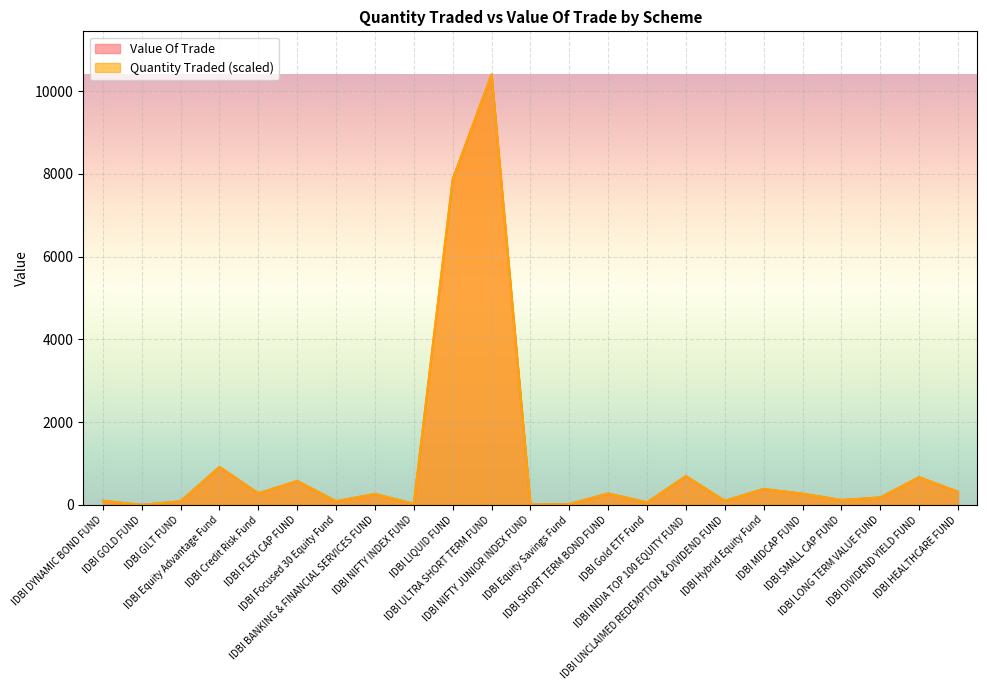

How many categories are shown in the chart?

23